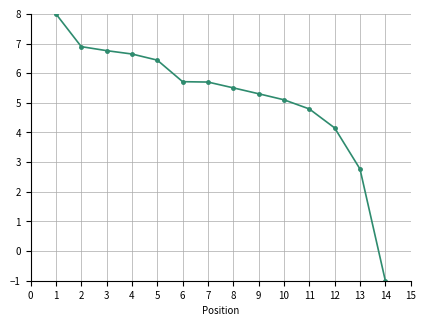

What is the sum of all values?

72.8